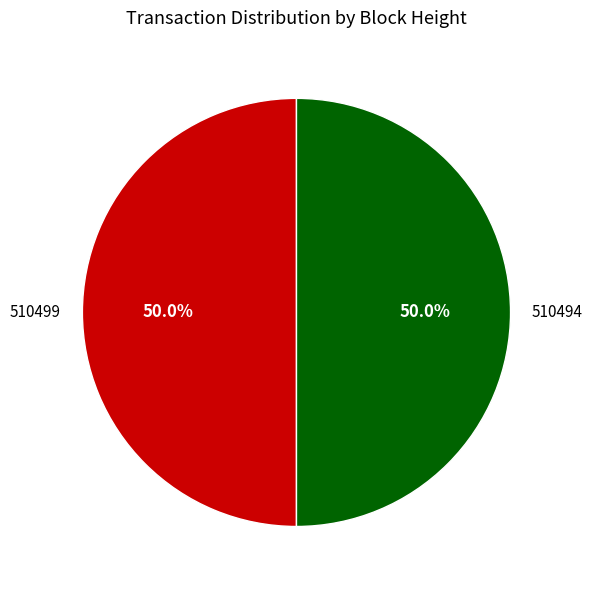

Do 510499 and 510494 together represent more than half of the pie?

Yes